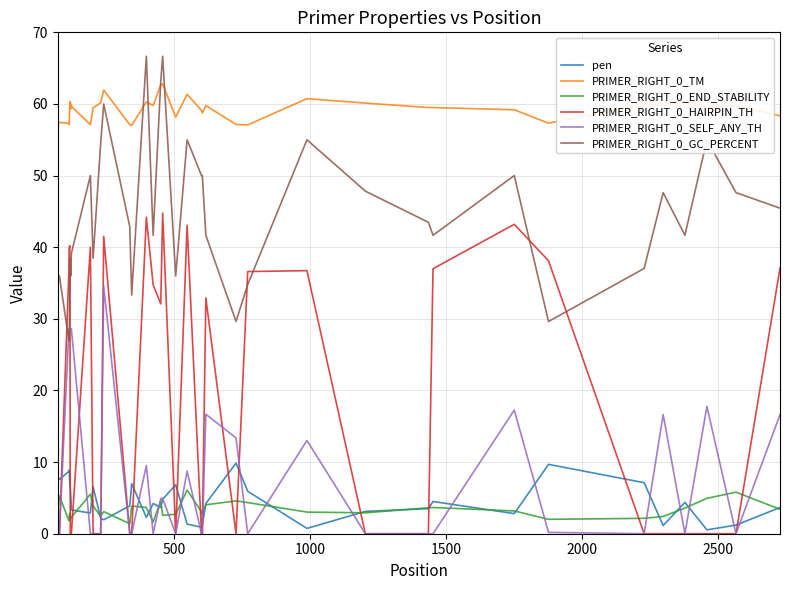

Rank the series by their maximum value, from lowest to highest.

PRIMER_RIGHT_0_END_STABILITY, pen, PRIMER_RIGHT_0_SELF_ANY_TH, PRIMER_RIGHT_0_HAIRPIN_TH, PRIMER_RIGHT_0_TM, PRIMER_RIGHT_0_GC_PERCENT